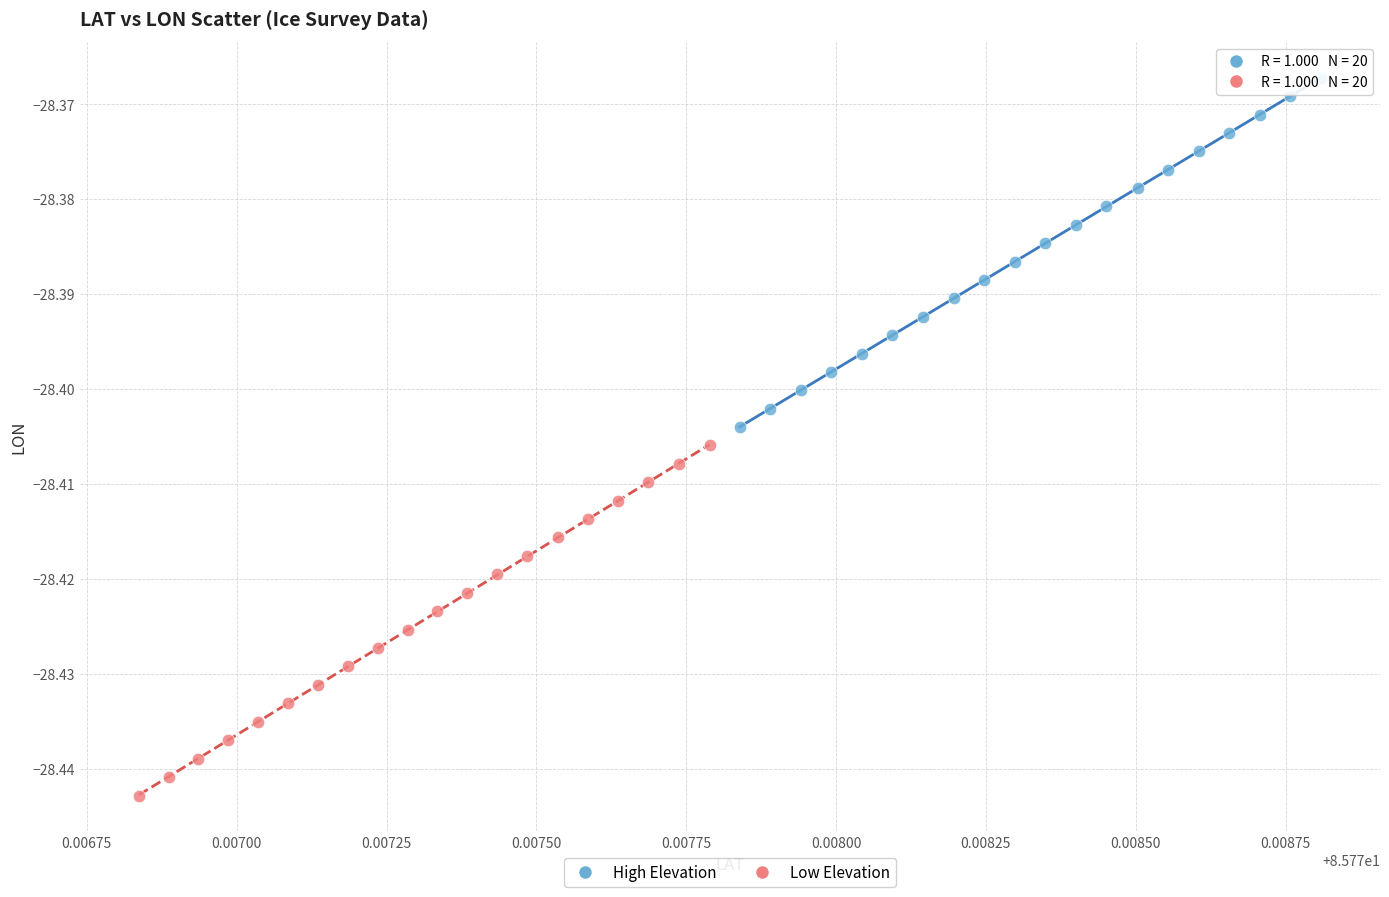

Which series has the widest spread of Y values?

Low Elevation